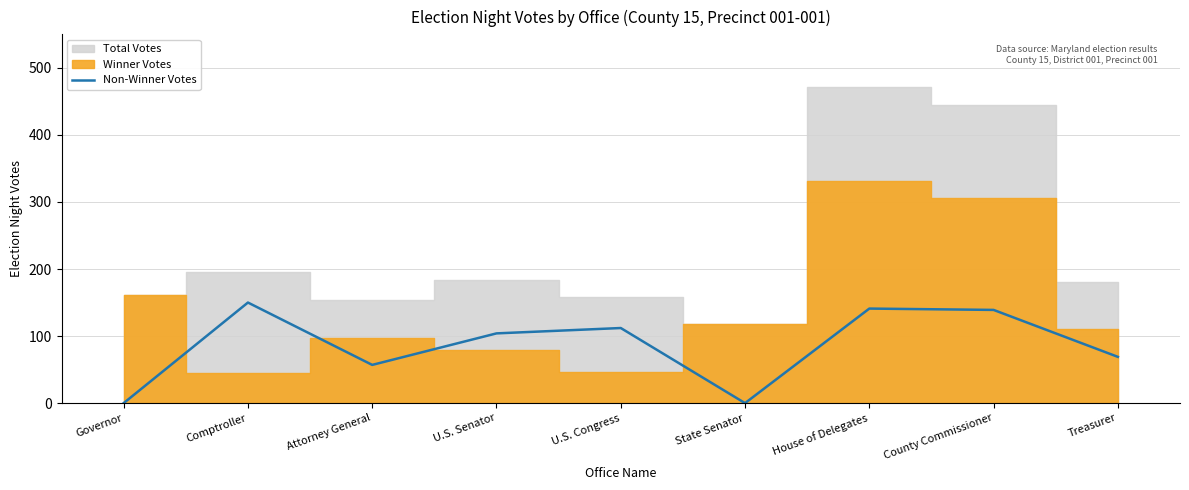

What is the maximum value for Non-Winner Votes?

150